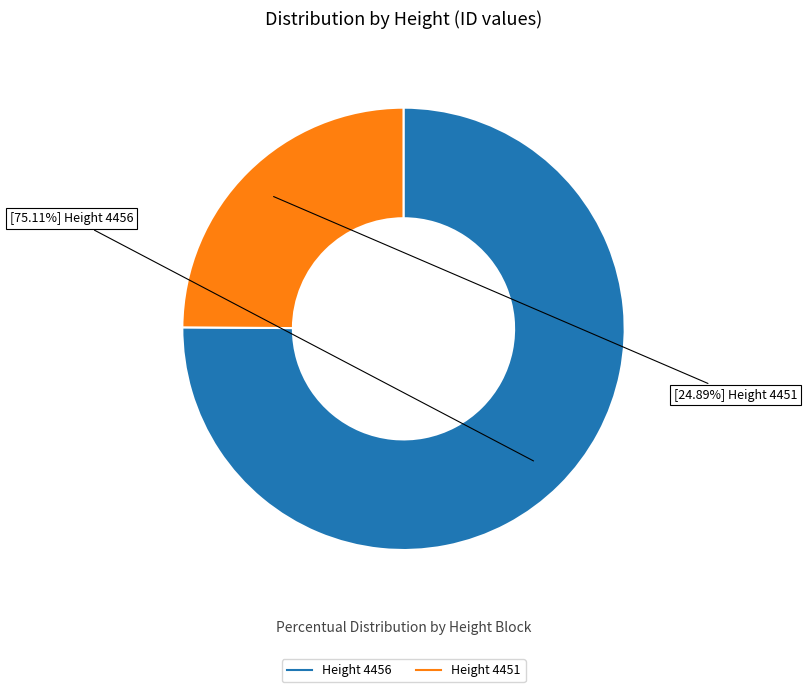

Does any single category account for the majority?

Yes